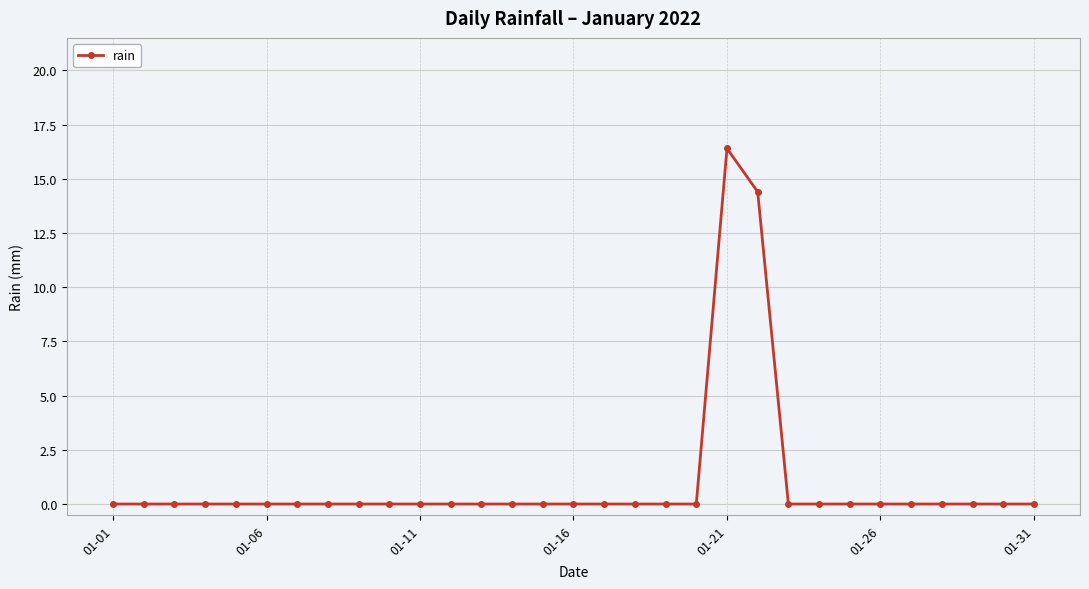

What is the greatest value displayed?

16.4